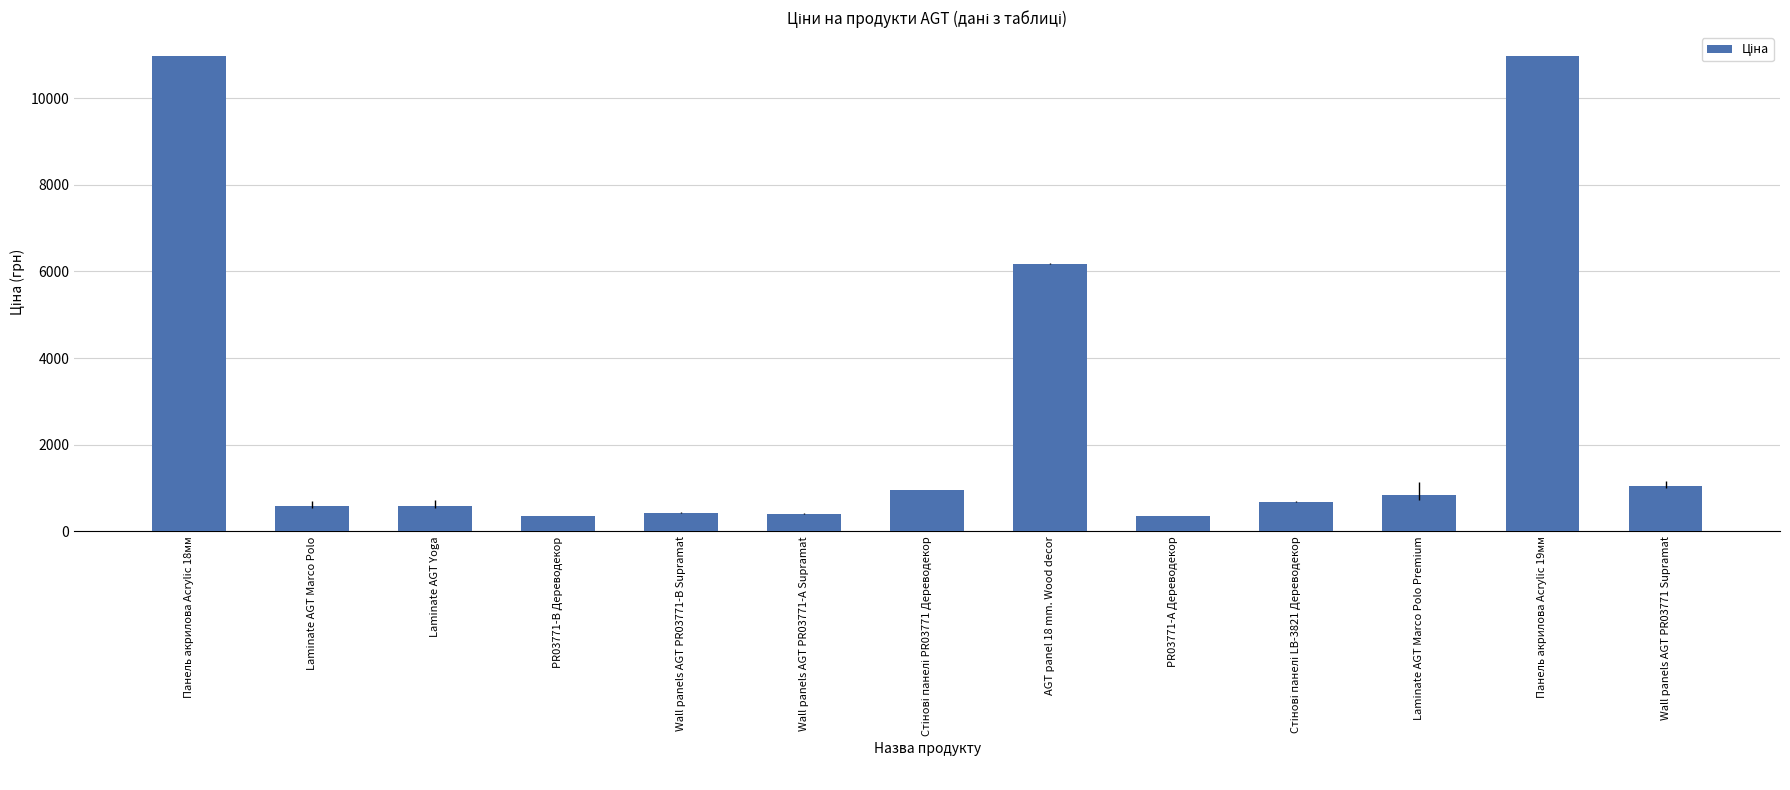

What is the label of the 3rd bar from the left?

Laminate AGT Yoga